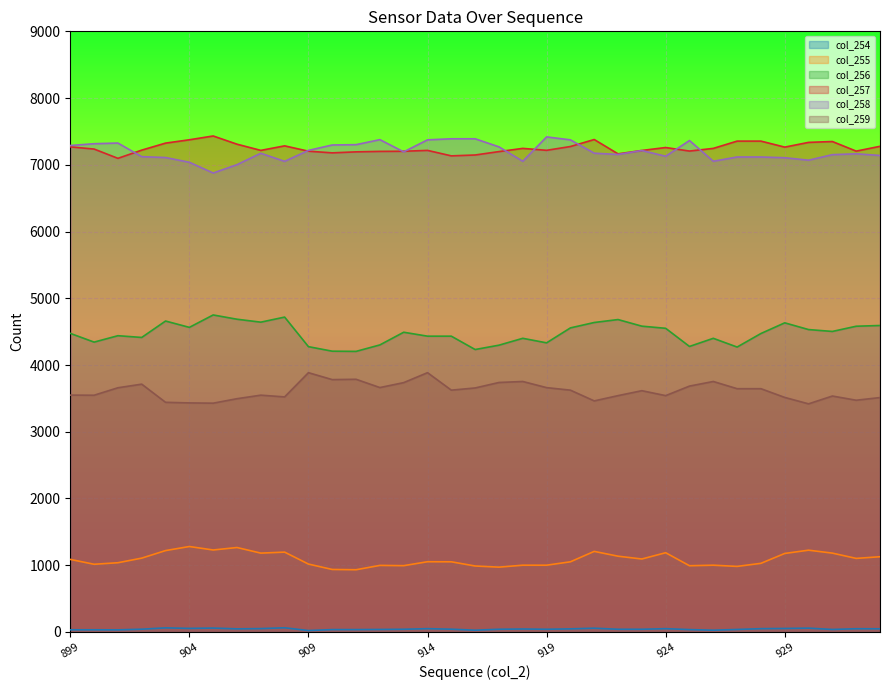

What is the value of the col_257 point at the 13th from the left?

7194